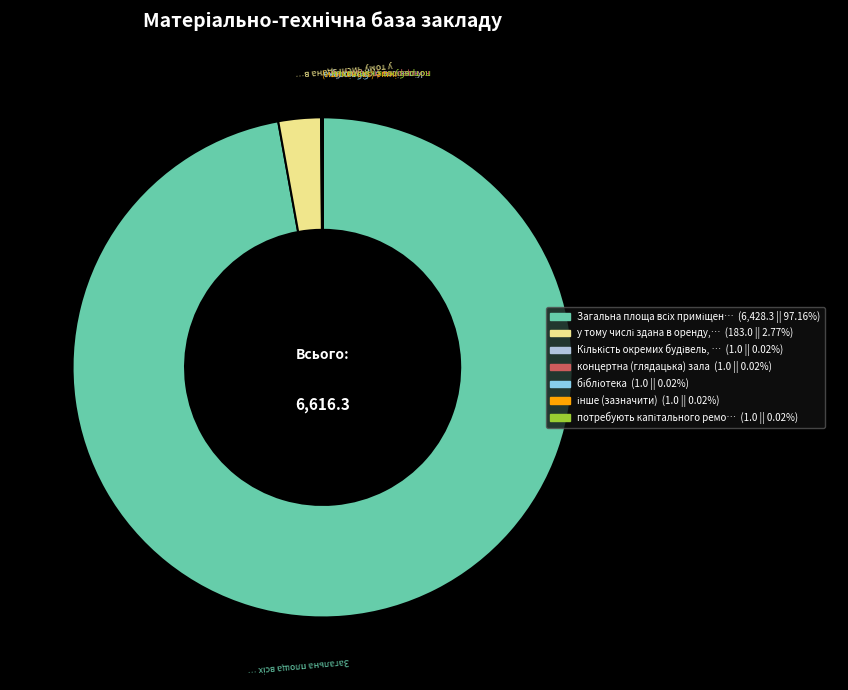

Is there any slice that represents more than half of the pie?

Yes